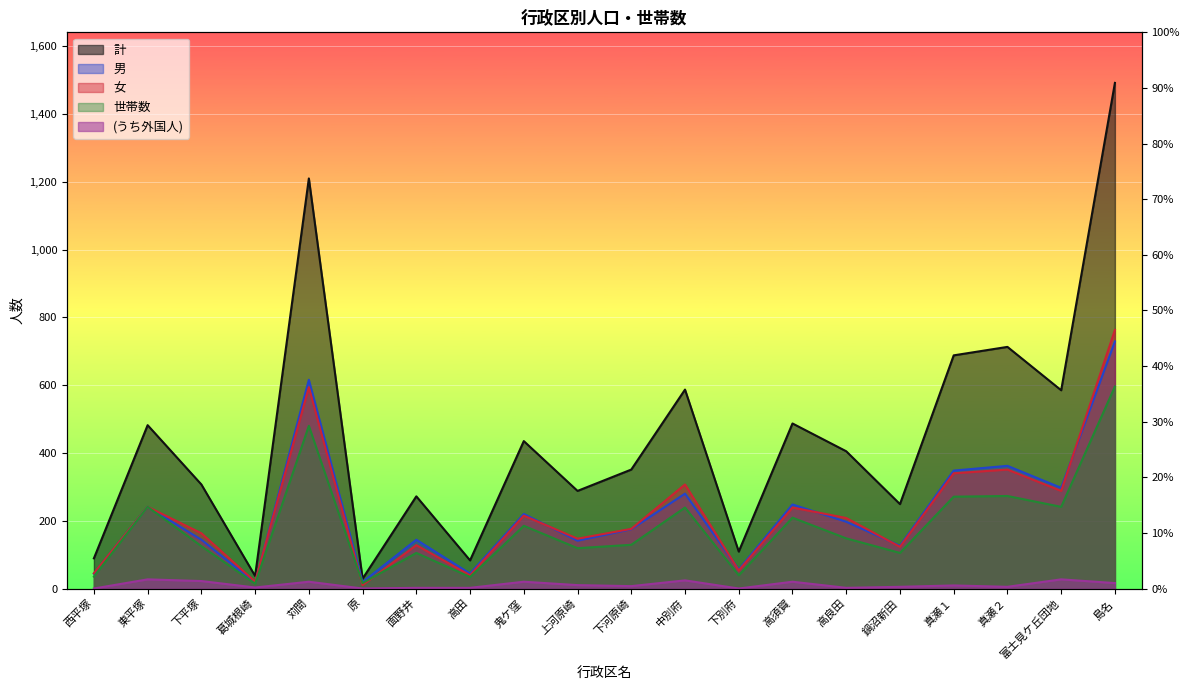

What is the difference between the maximum and minimum values in the 計 series?

1463